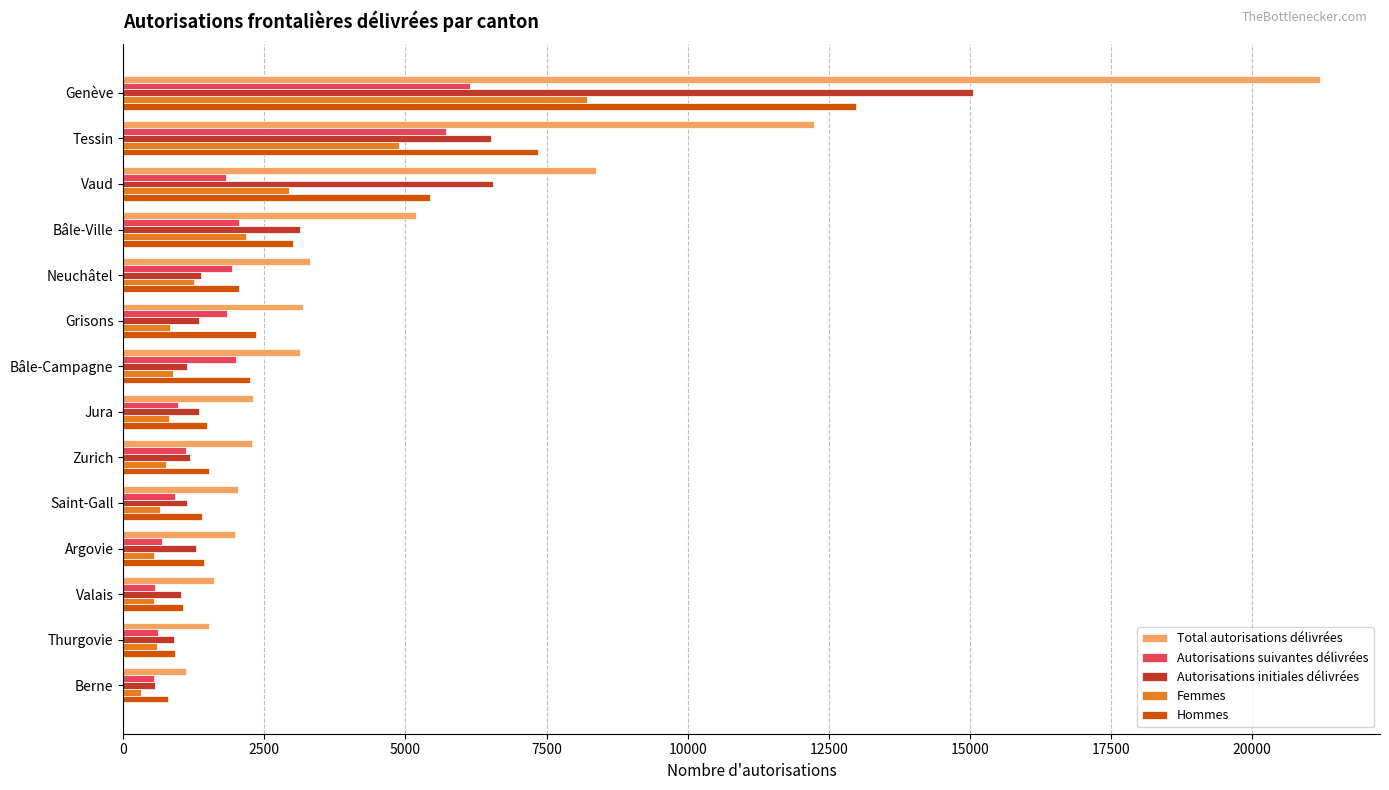

True or false: Hommes has a value of 2296 at Vaud.

False